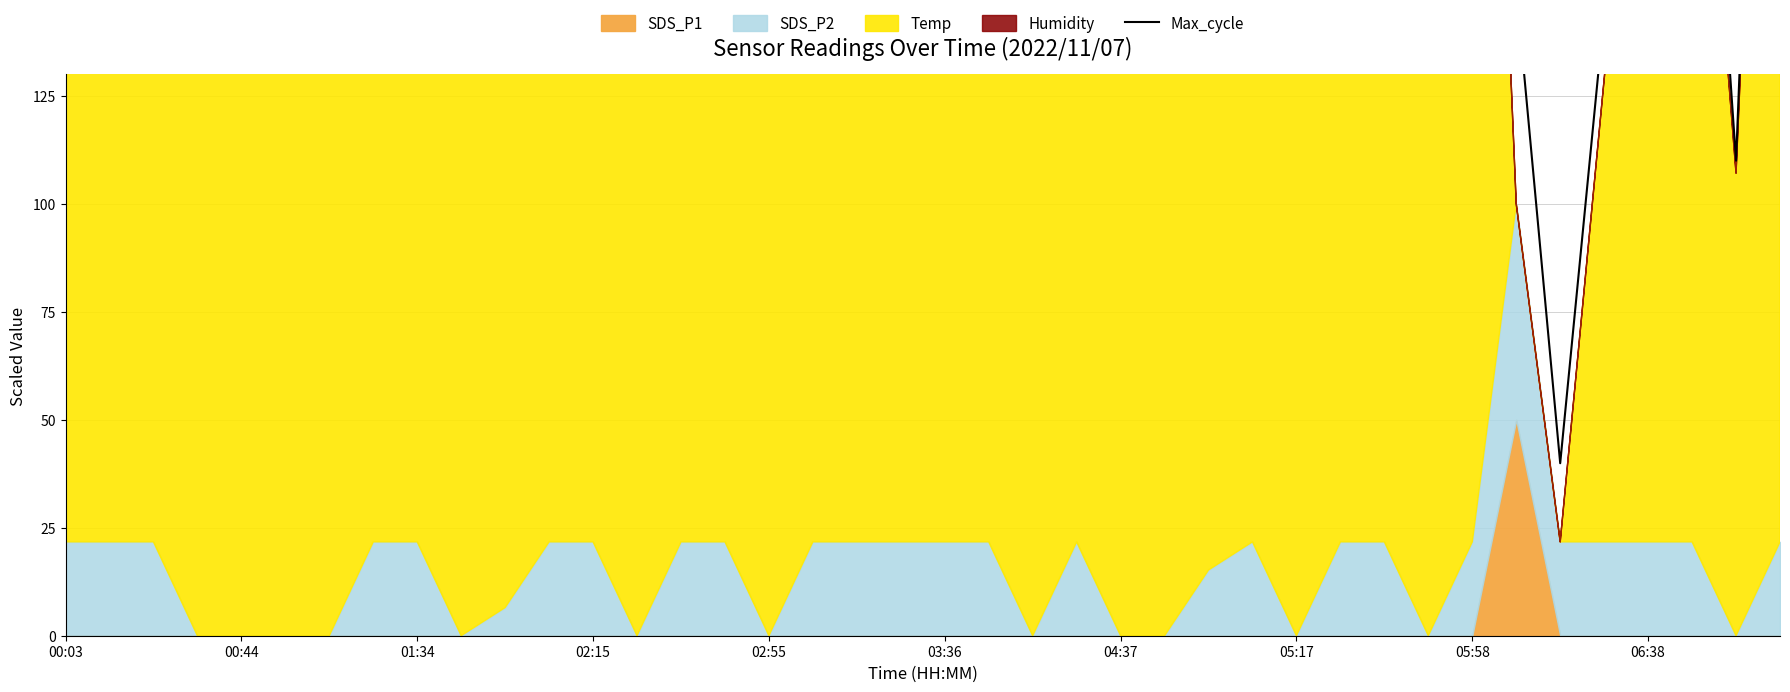

At which label does the data first exceed 761?

00:03